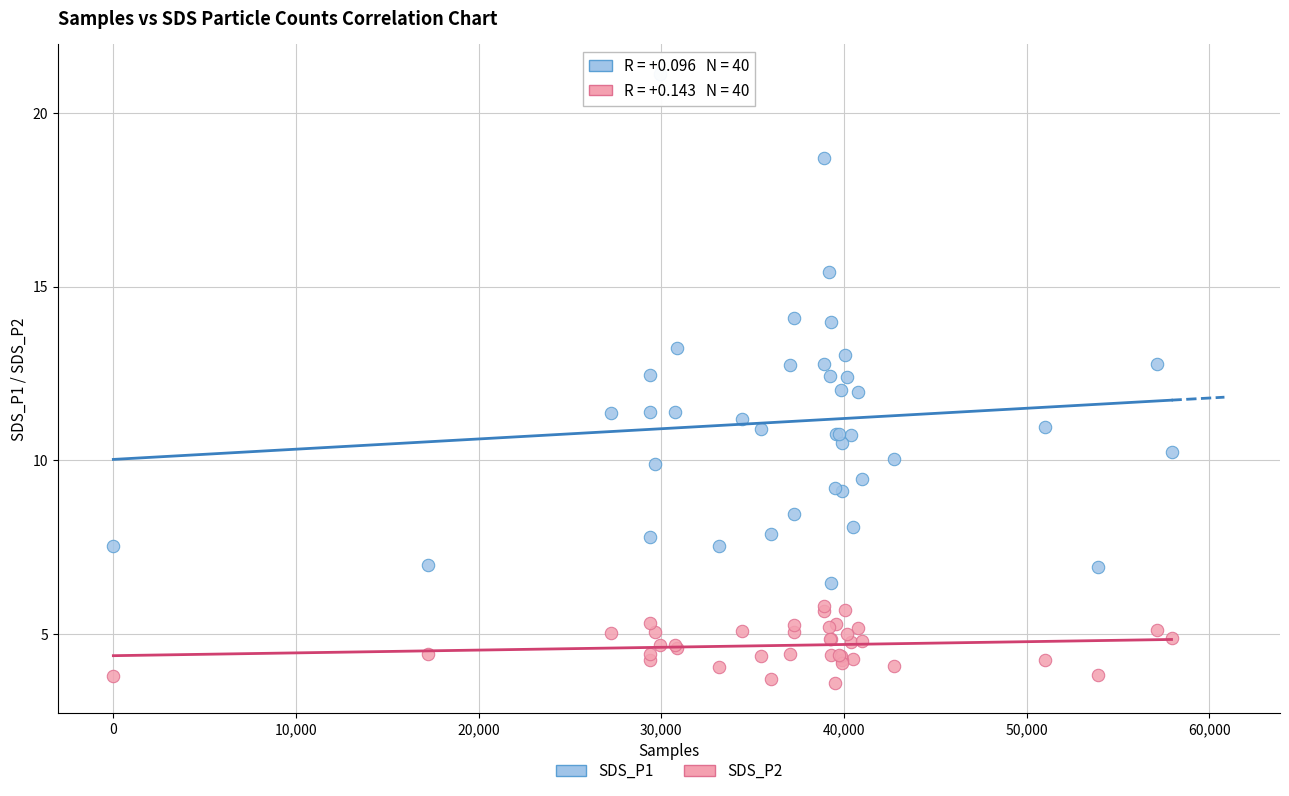

What are all the series names shown in the legend?

SDS_P1, SDS_P2